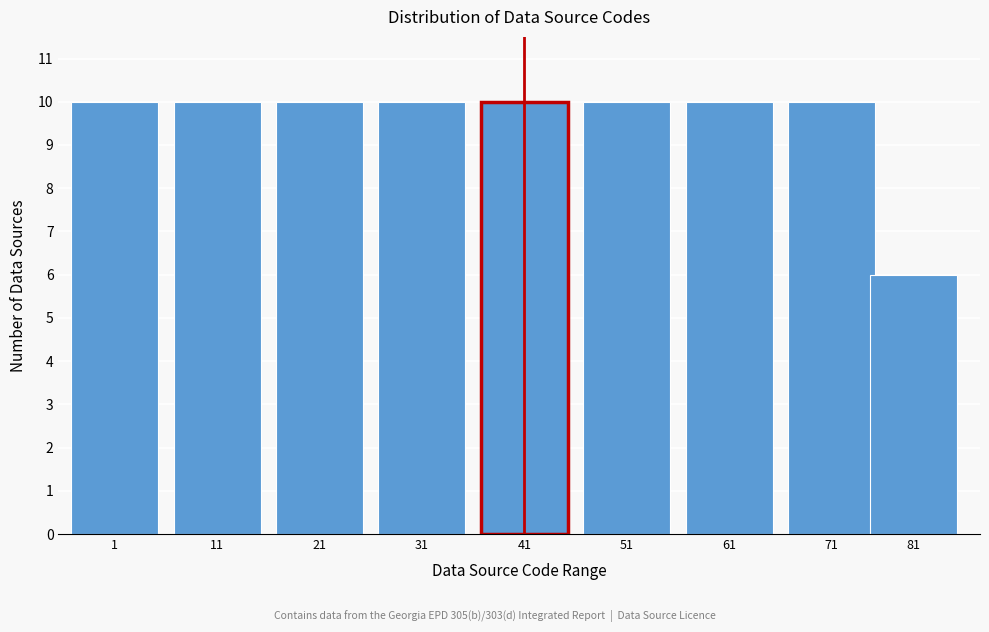

Reading right to left, transcribe all the data shown in this chart.

81=6	71=10	61=10	51=10	41=10	31=10	21=10	11=10	1=10